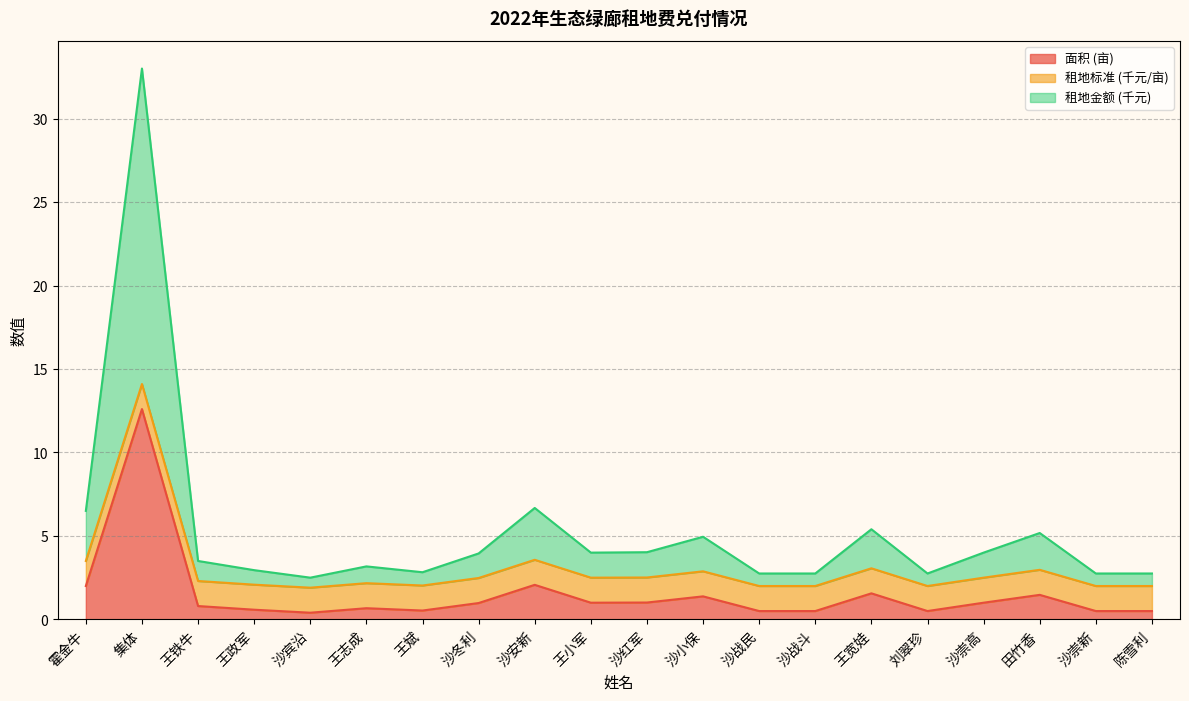

Which category has the highest value in the 面积 (亩) series?

集体